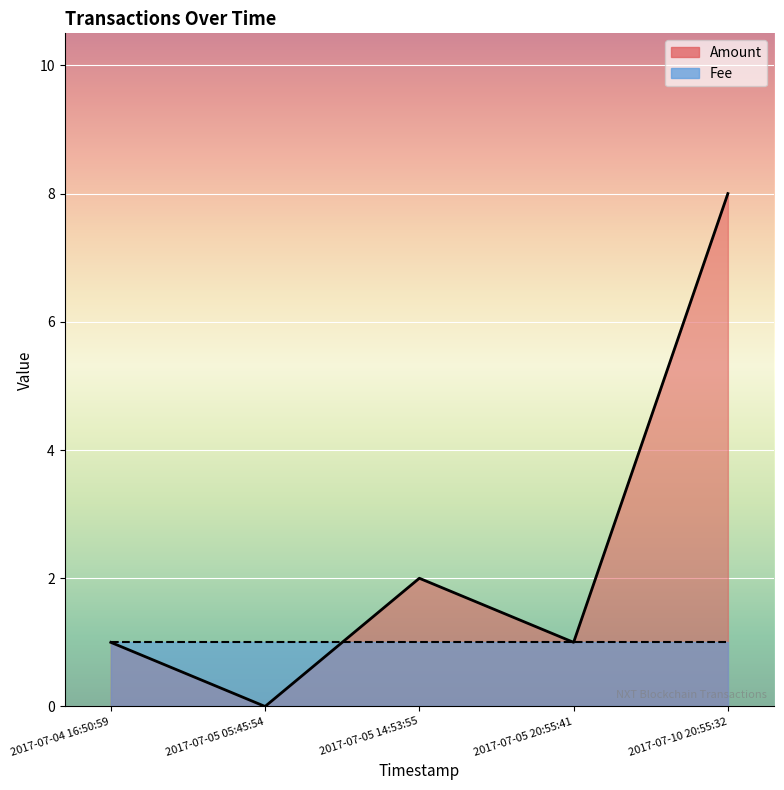

At how many categories does at least one series exceed 2?

1